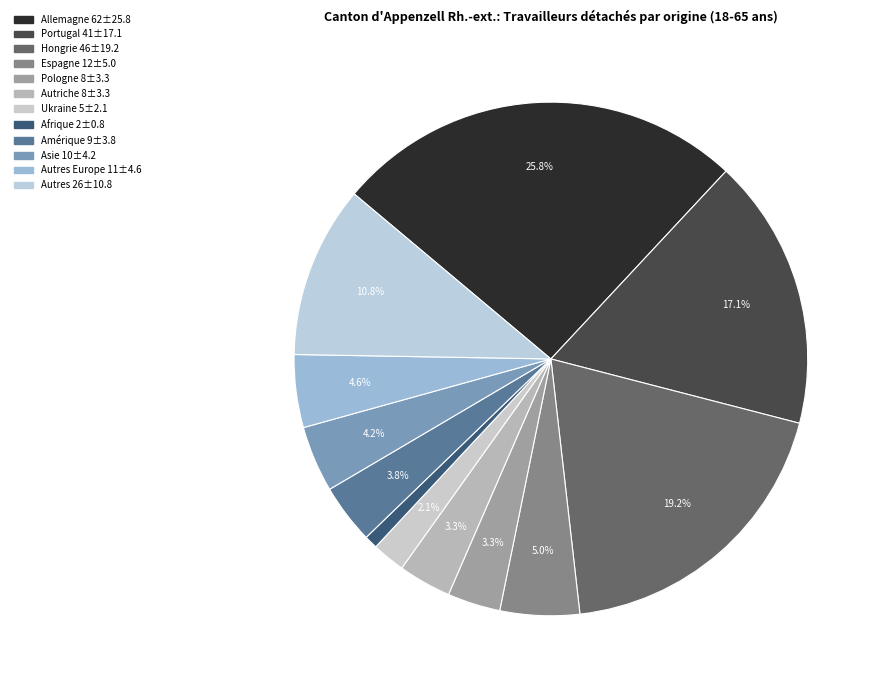

Which slice is the smallest?

Afrique